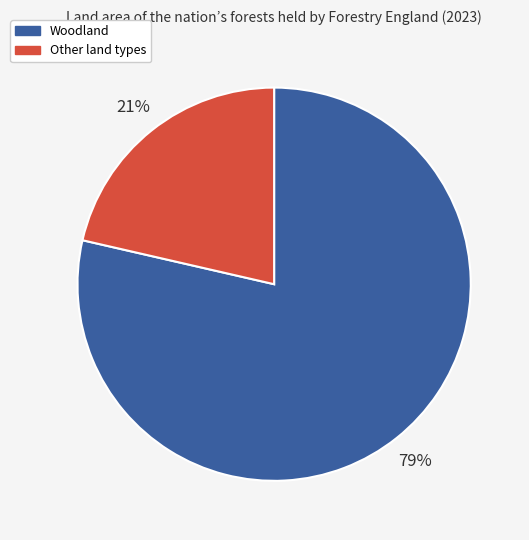

Which slice represents more than half of the pie?

Woodland